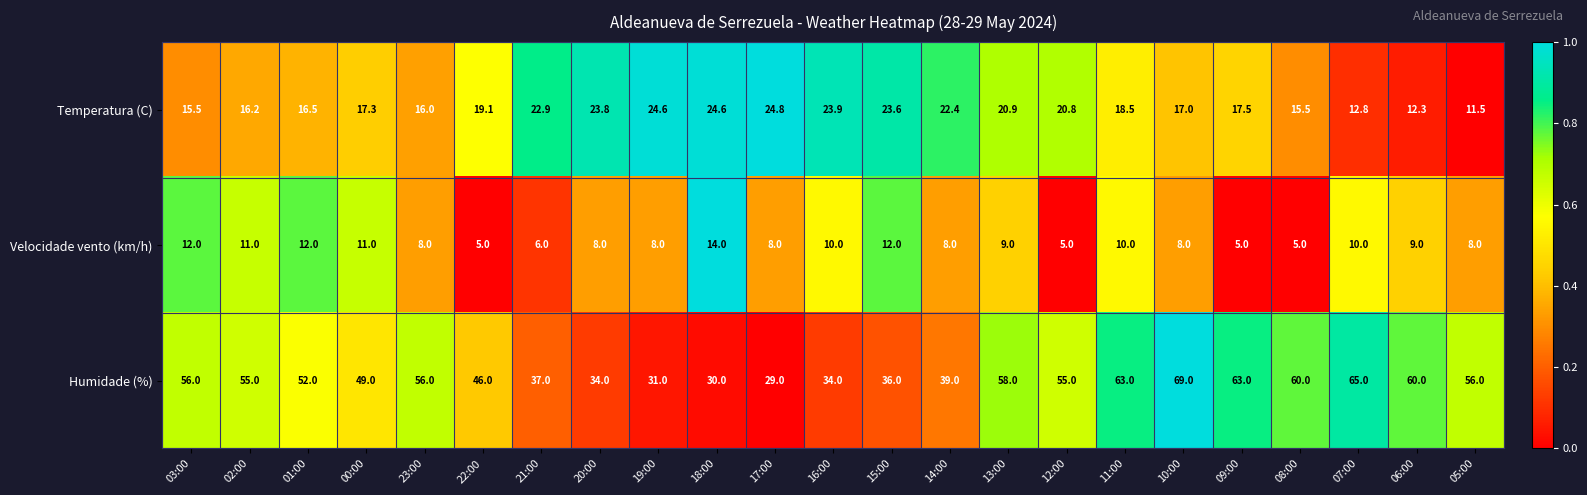

At which category is the sum across all series the highest?

10:00